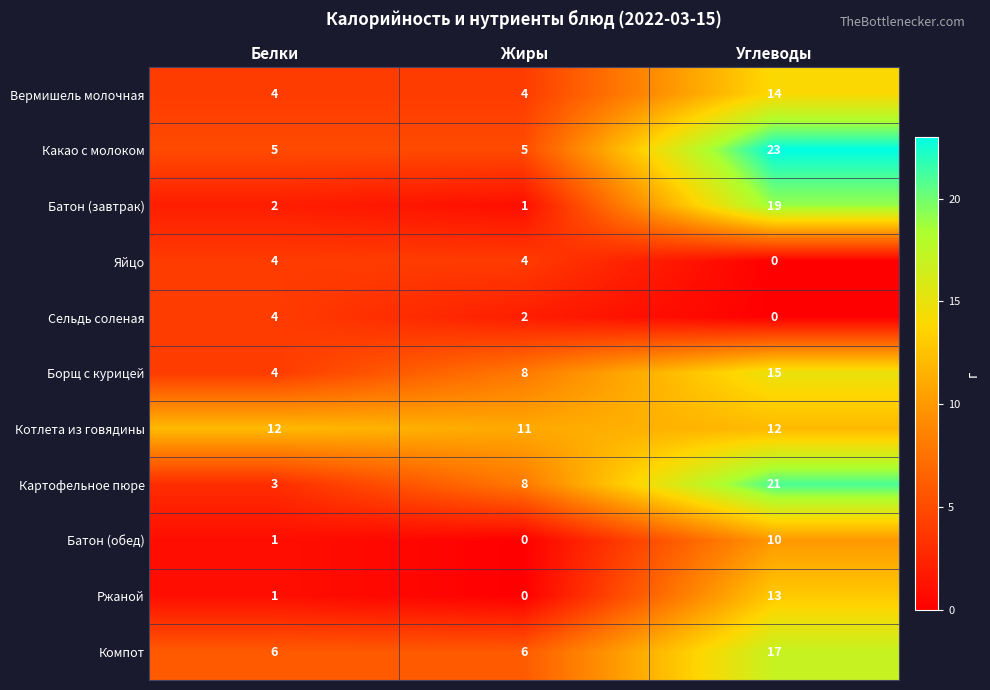

How many Котлета из говядины values are between 11 and 12?

3